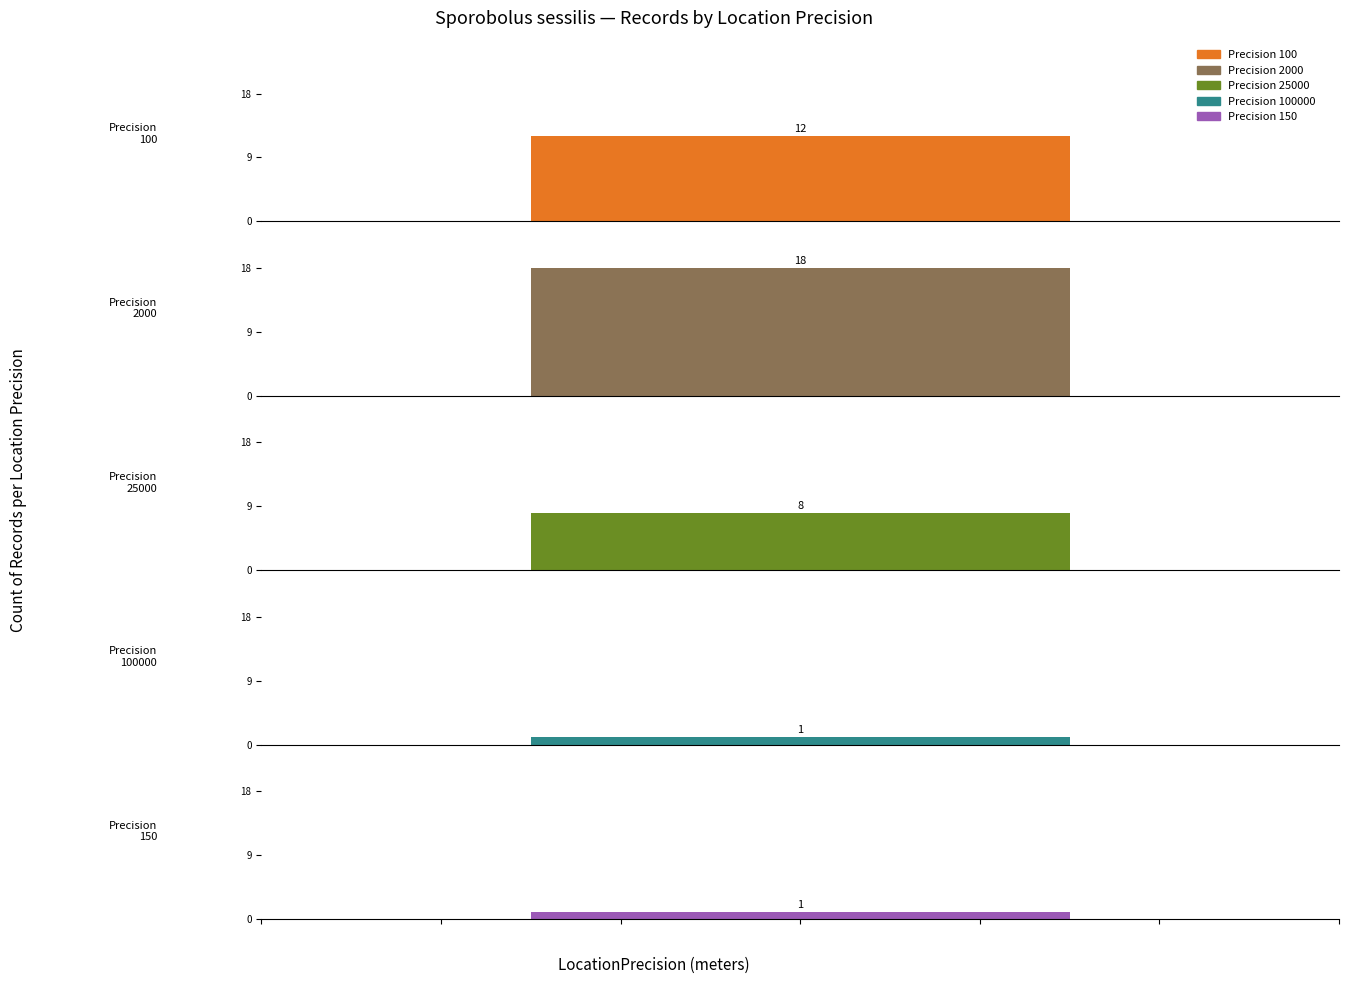

What is the difference between the values at 150 and 100?

11